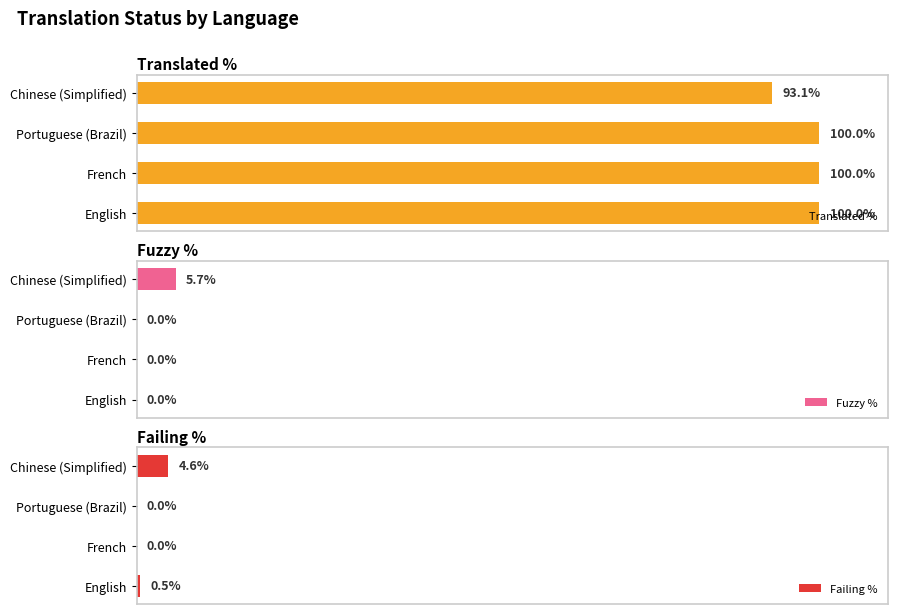

What is the value of the Translated % bar at the 3rd from the left?

100.0